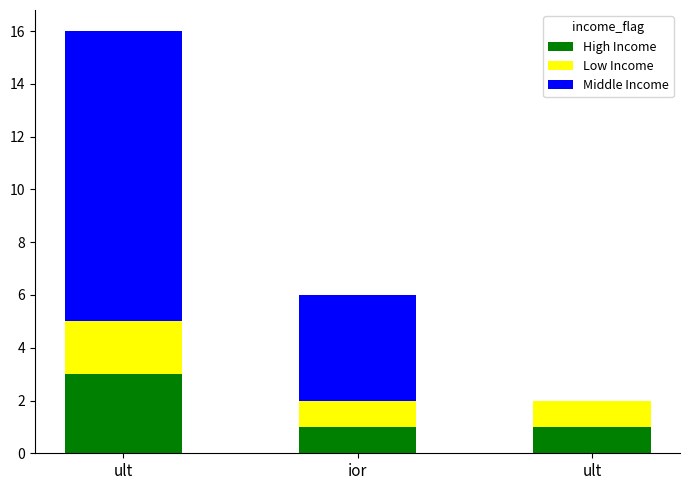

Are the bars grouped side by side (vs. stacked)?

No